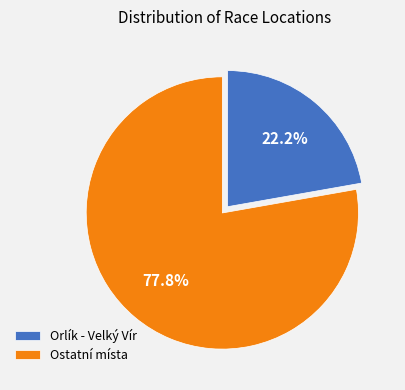

Rank the categories by value from highest to lowest.

Ostatní místa, Orlík - Velký Vír